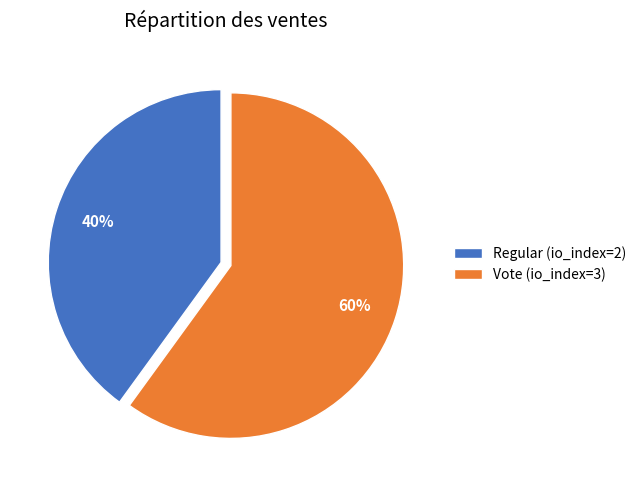

Do Regular and Vote together represent more than half of the pie?

Yes